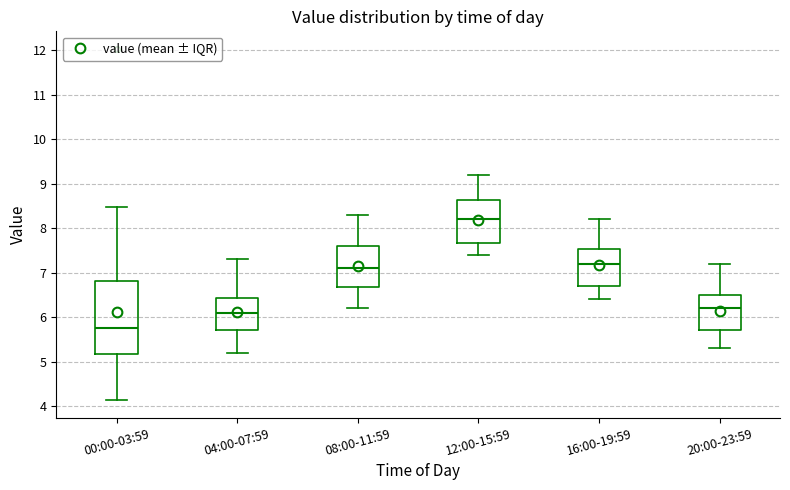

Reading left to right, read every box against the y-axis: the position of its median line, the range the box covers, and the ends of its whiskers. The values are not printed on the chart, so give them approximately, as read against the axis.

00:00-03:59: median 5.8, box 5.2 to 6.8, whiskers 4.1 to 8.5
04:00-07:59: median 6.1, box 5.7 to 6.4, whiskers 5.2 to 7.3
08:00-11:59: median 7.1, box 6.7 to 7.6, whiskers 6.2 to 8.3
12:00-15:59: median 8.2, box 7.7 to 8.6, whiskers 7.4 to 9.2
16:00-19:59: median 7.2, box 6.7 to 7.5, whiskers 6.4 to 8.2
20:00-23:59: median 6.2, box 5.7 to 6.5, whiskers 5.3 to 7.2